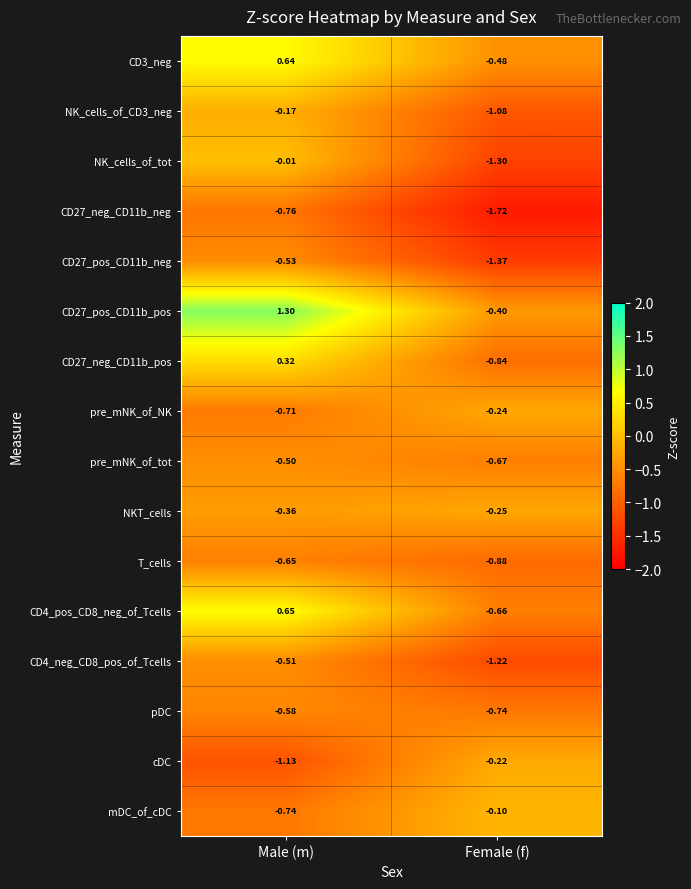

What is the maximum value shown in the chart?

1.3